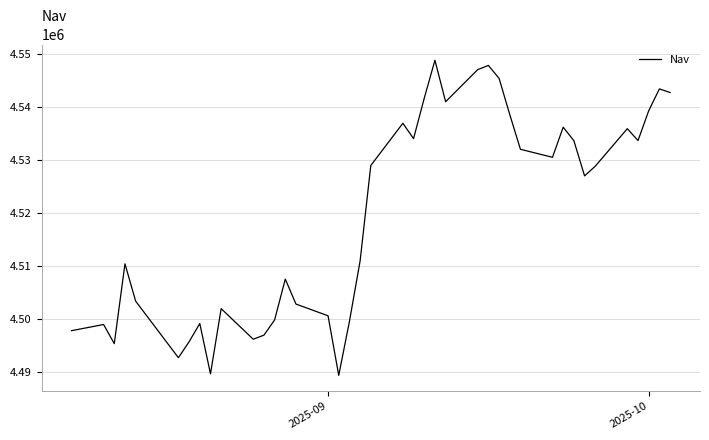

What is the difference between the maximum and minimum values?

59485.3